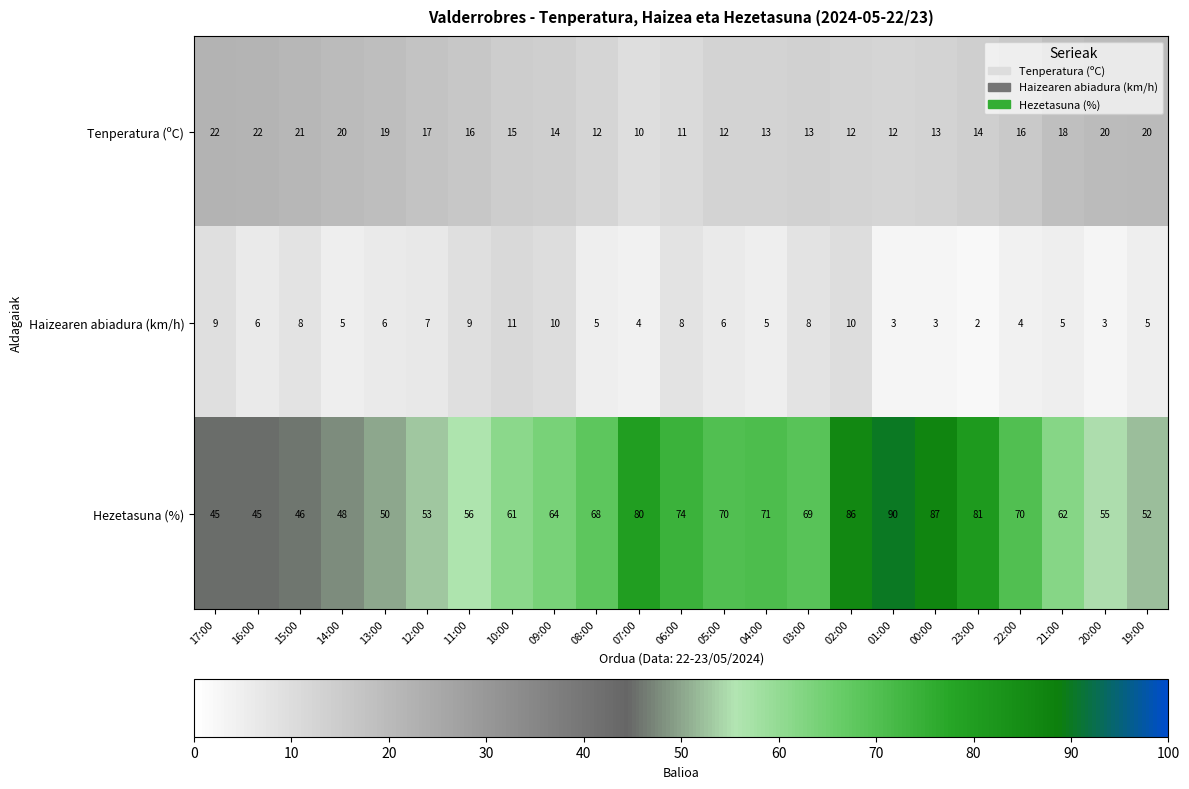

What is the difference between the maximum and second lowest values in the Haizearen abiadura (km/h) series?

8